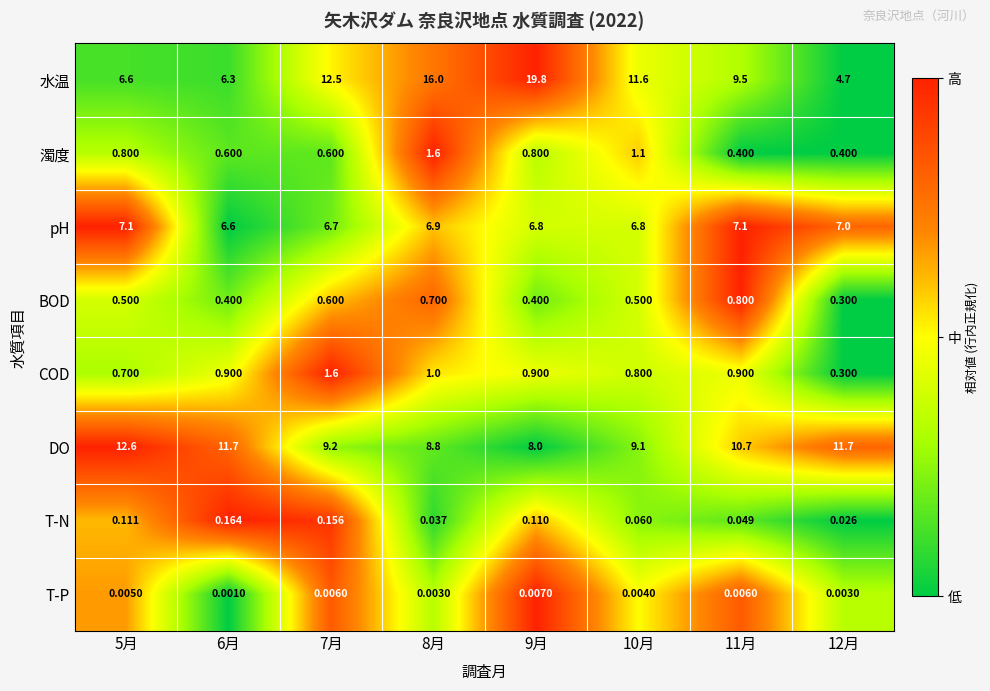

Which series changed the most between 5月 and 12月?

水温